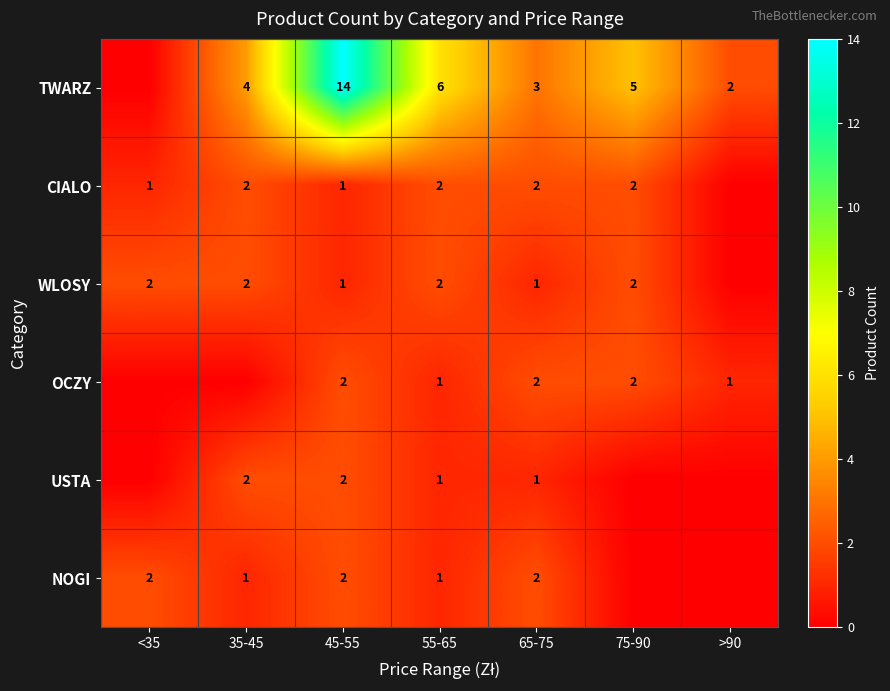

Is it true that WLOSY equals 4 at <35?

False